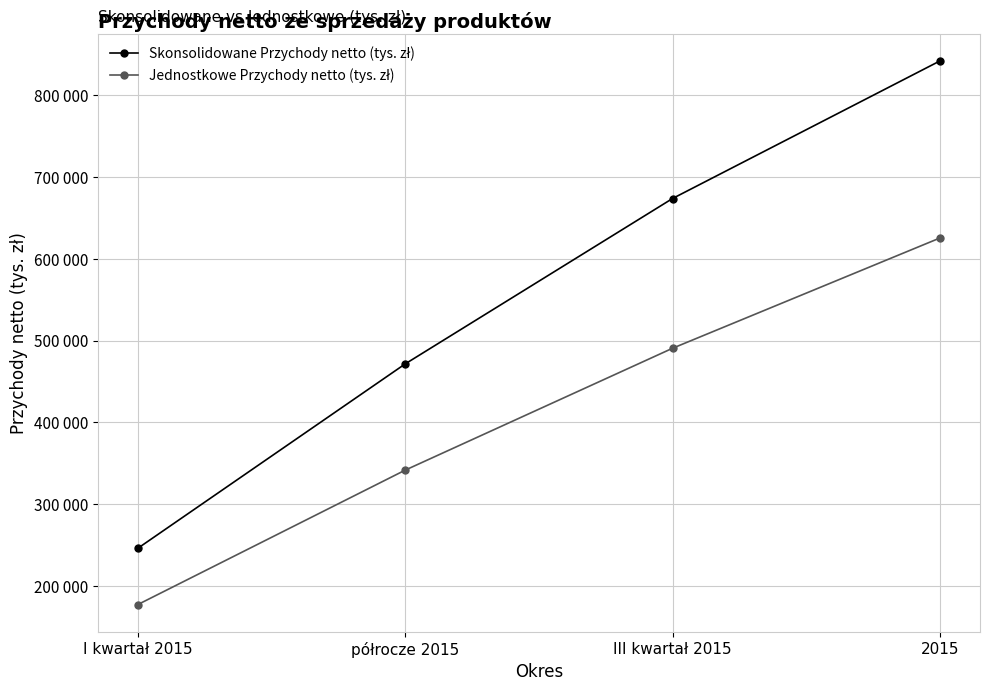

Does the chart have visible grid lines?

Yes